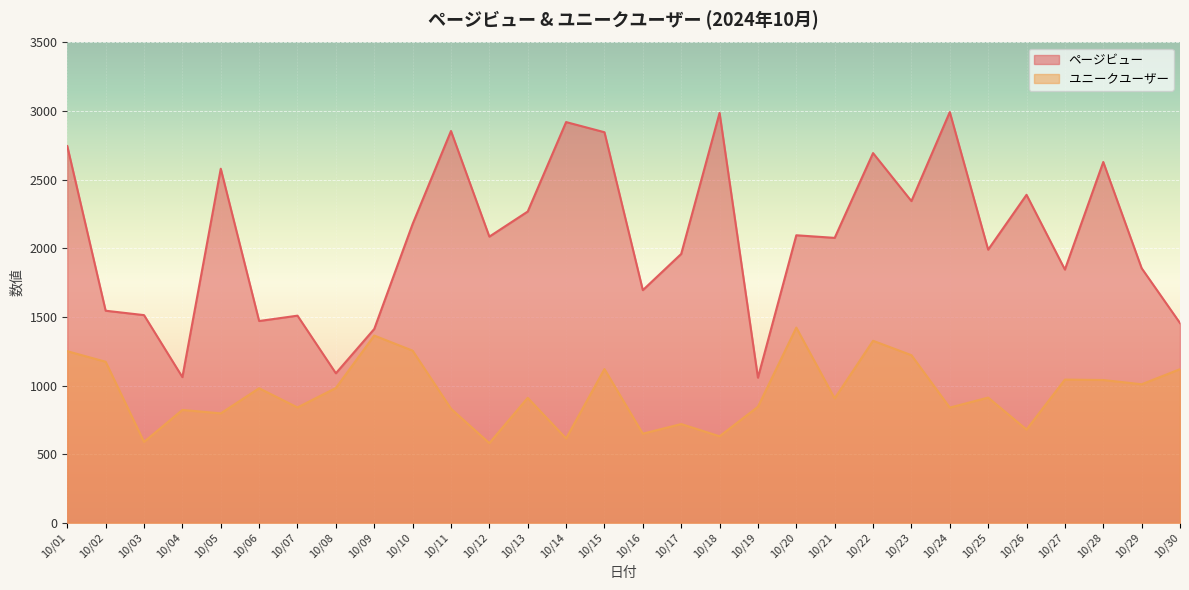

What is the sum of all ページビュー values?

62139